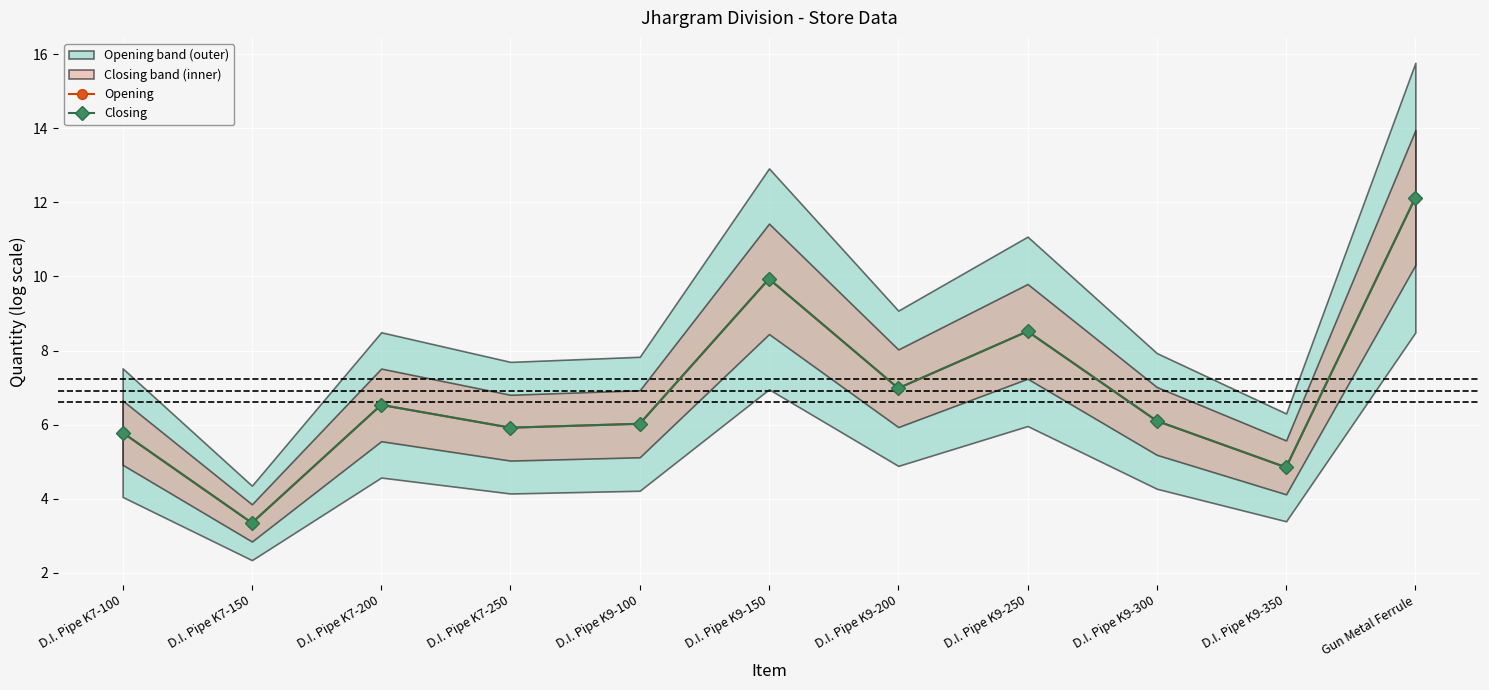

True or false: Closing and Opening cross at least once.

False